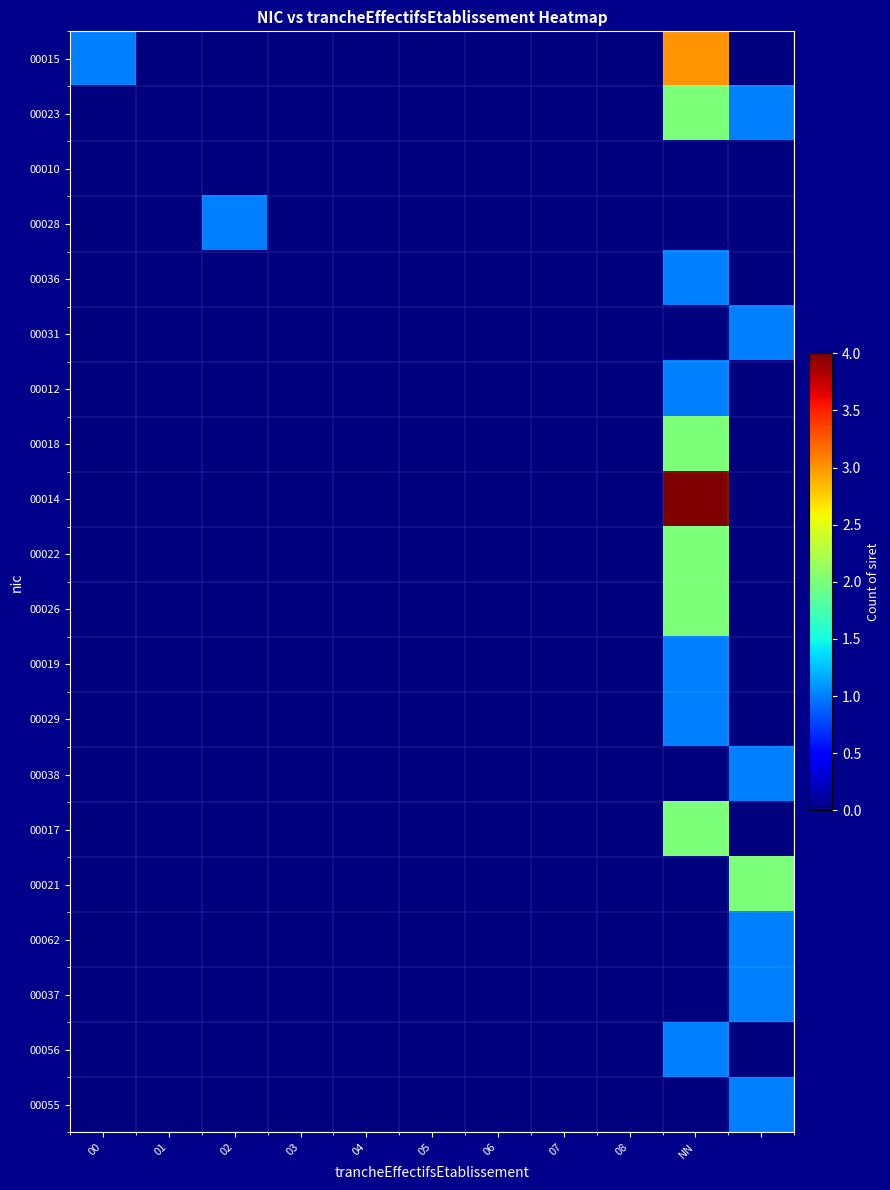

Which series has the largest range (max minus min)?

00014